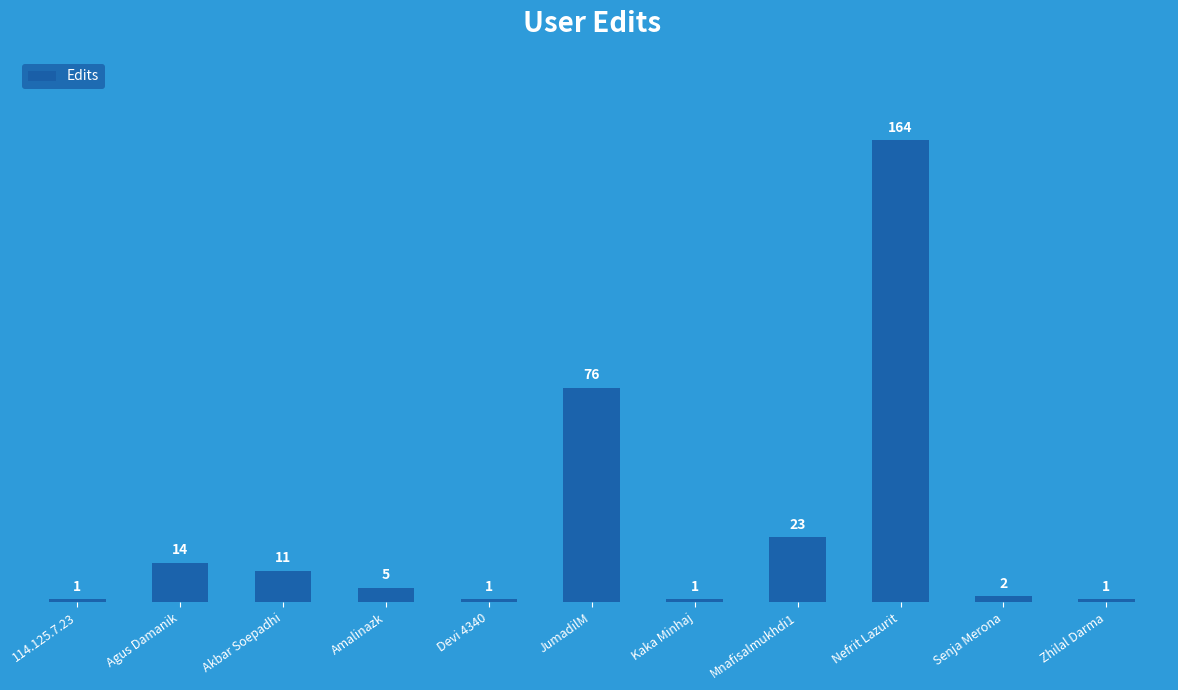

Does the chart contain stacked bars?

No